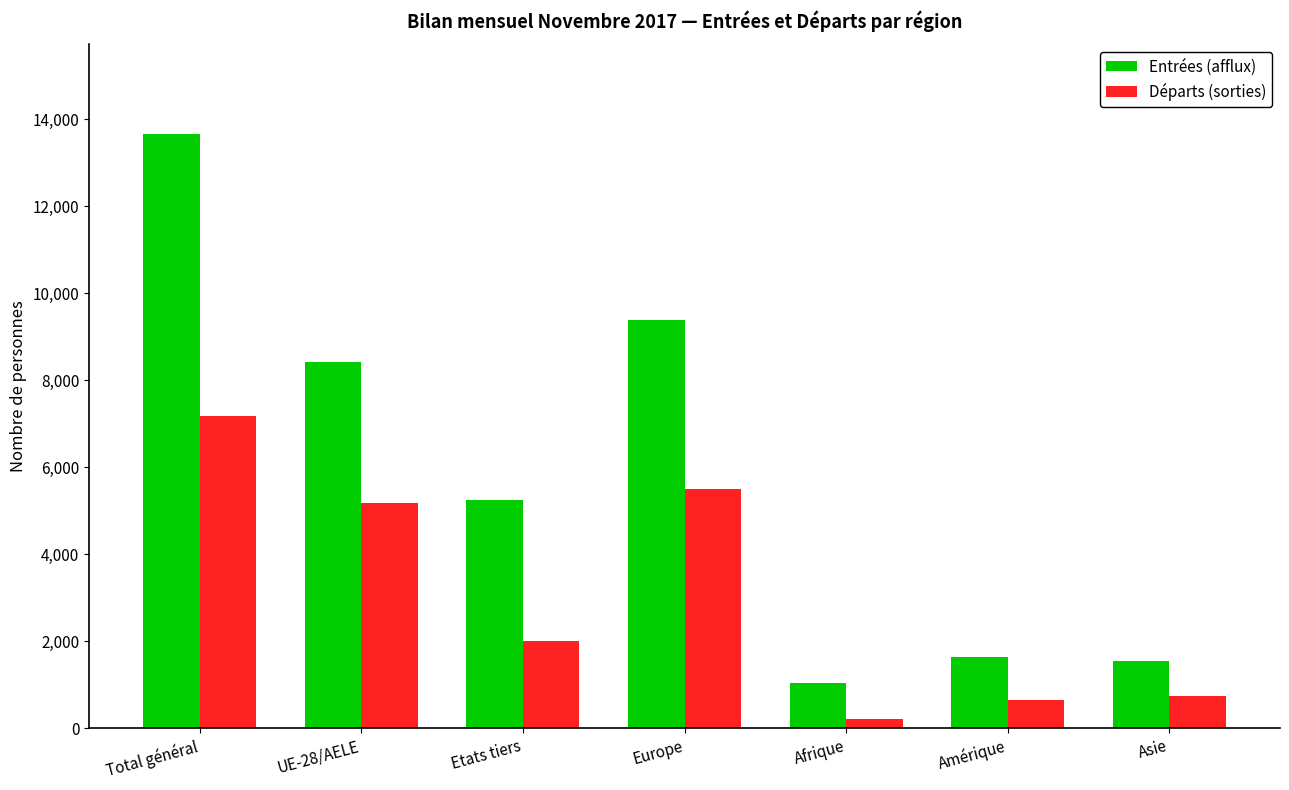

At which category is the sum across all series the highest?

Total général